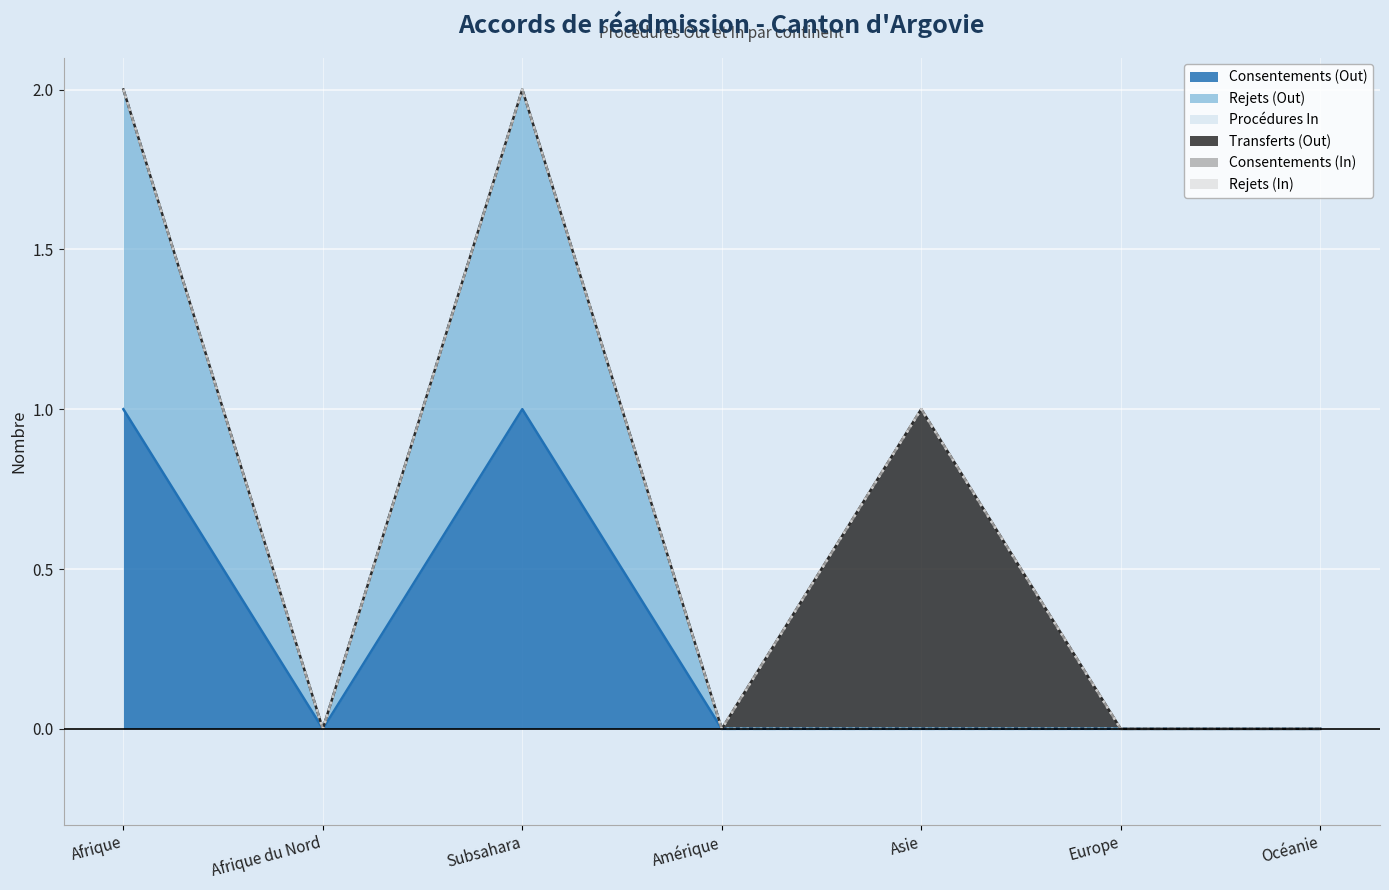

Is it true that Procédures In equals 0 at Asie?

True